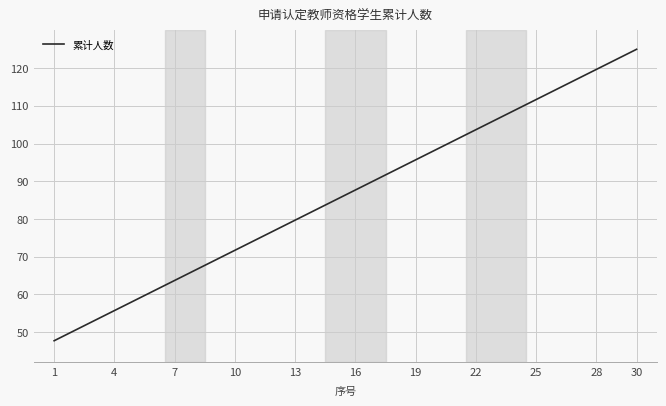

What is the difference between the maximum and minimum values?

77.3